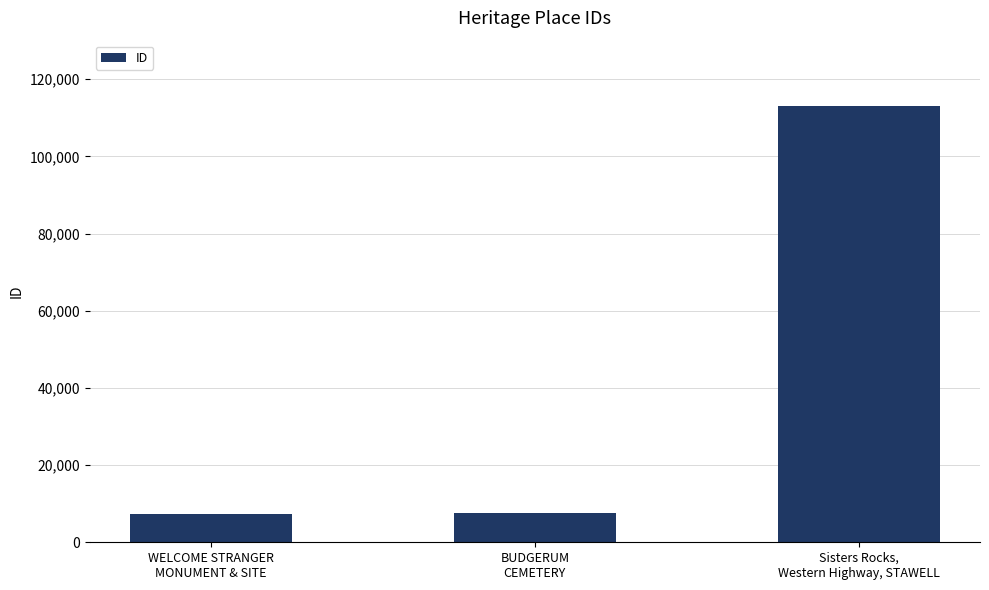

What is the label of the 2nd bar from the right?

BUDGERUM
CEMETERY